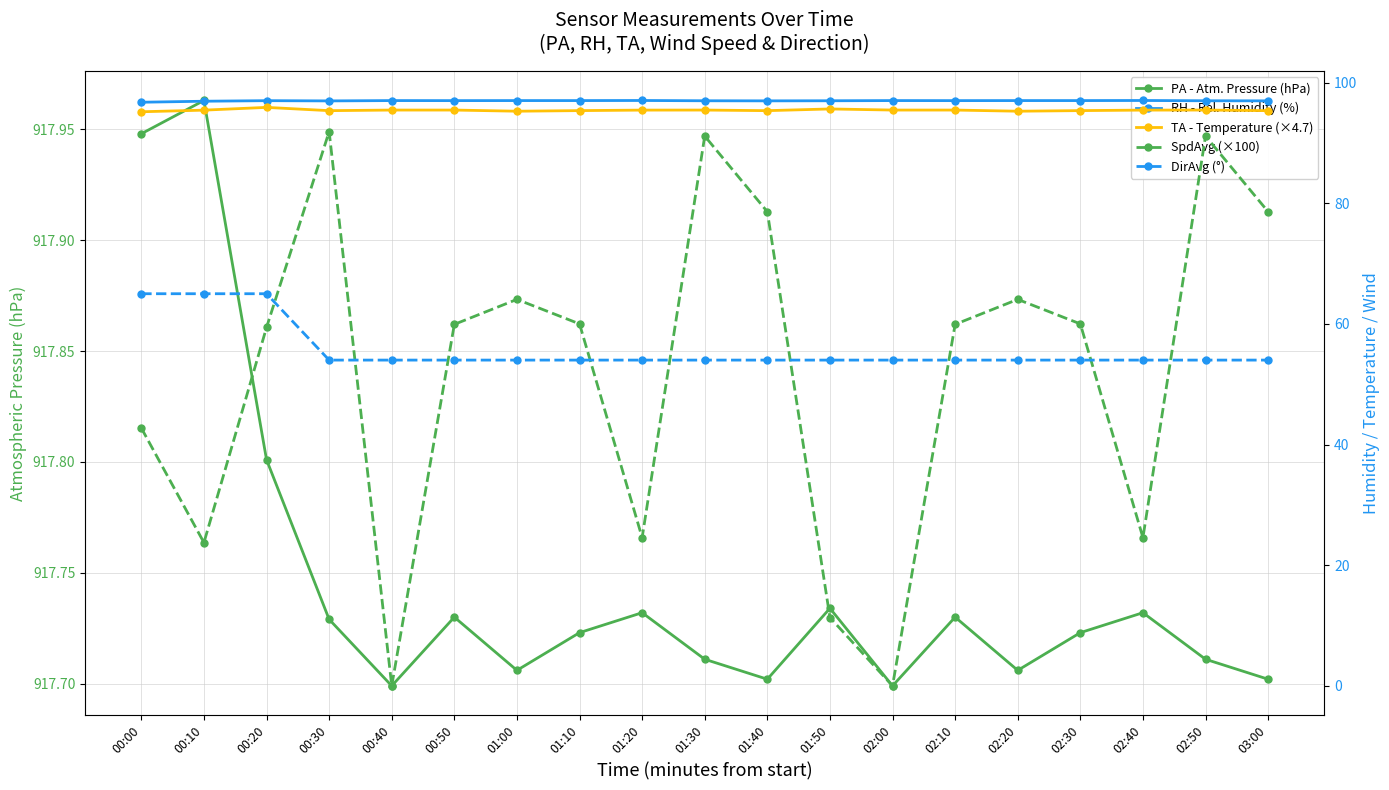

True or false: SpdAvg (×100) and PA - Atm. Pressure (hPa) cross at least once.

False